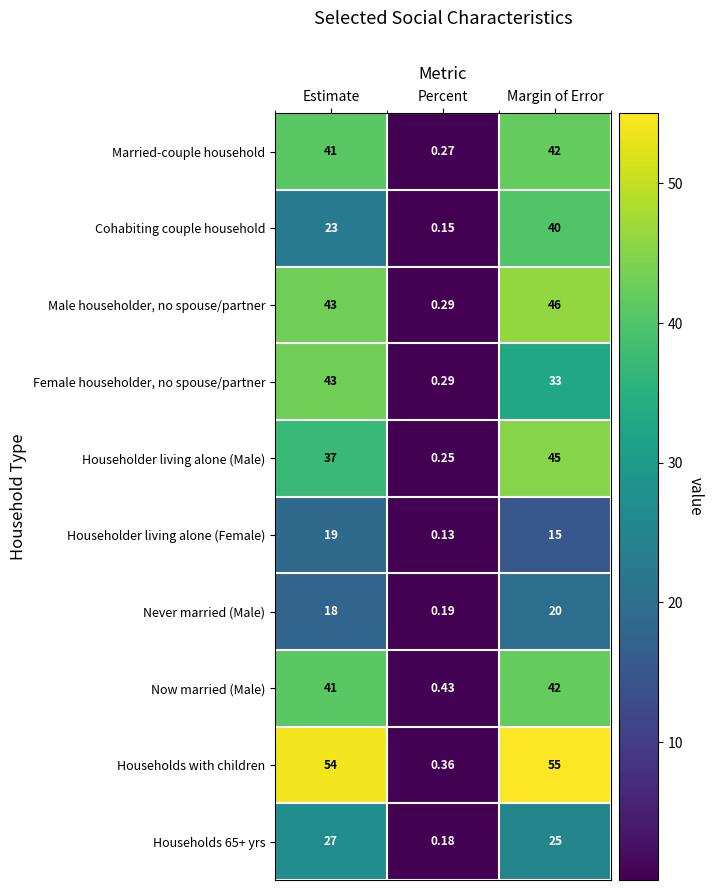

At which category is the sum across all series the highest?

Margin of Error